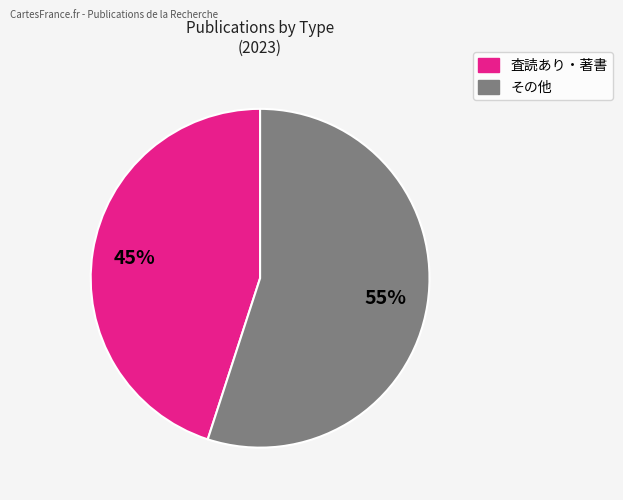

Count the number of slices in the pie.

2